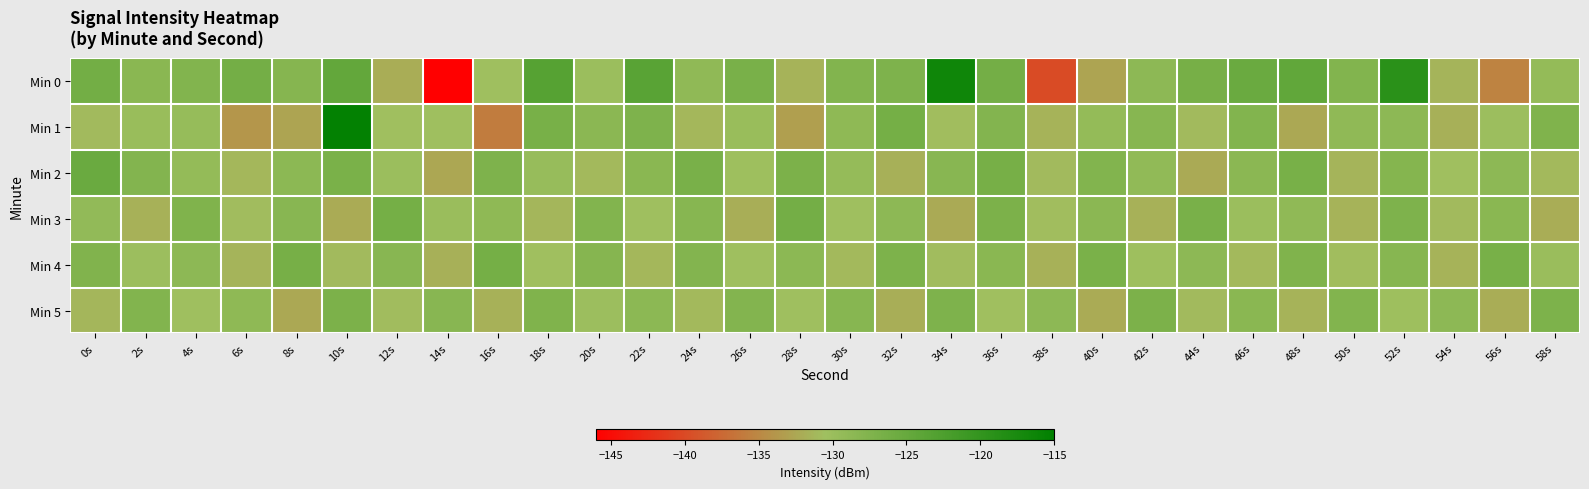

Which series changed the most between 16s and 44s?

Min 1